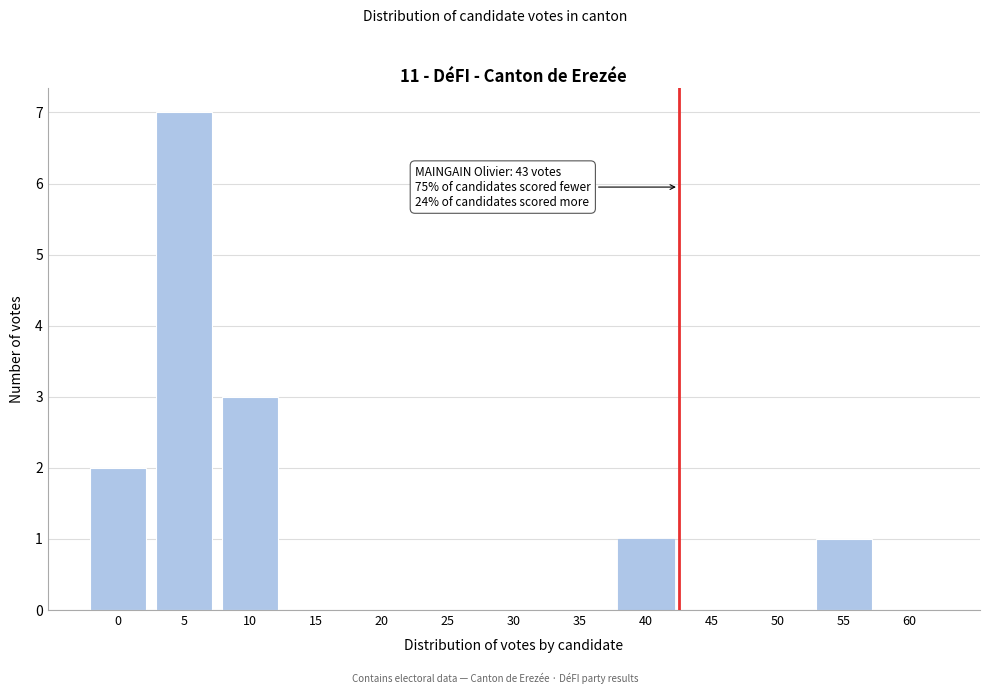

Reading left to right, extract all data points from this chart.

0=2	5=7	10=3	15=0	20=0	25=0	30=0	35=0	40=1	45=0	50=0	55=1	60=0